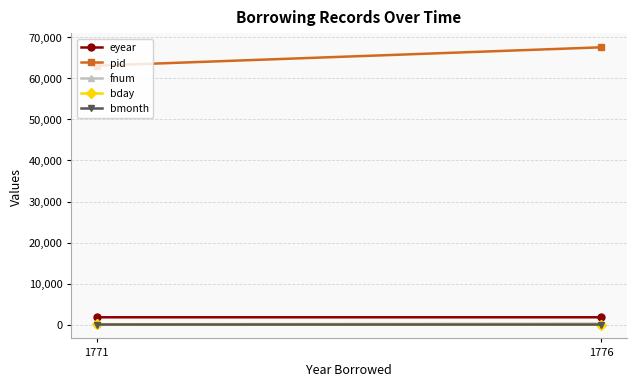

What is the highest value of the eyear series?

1776